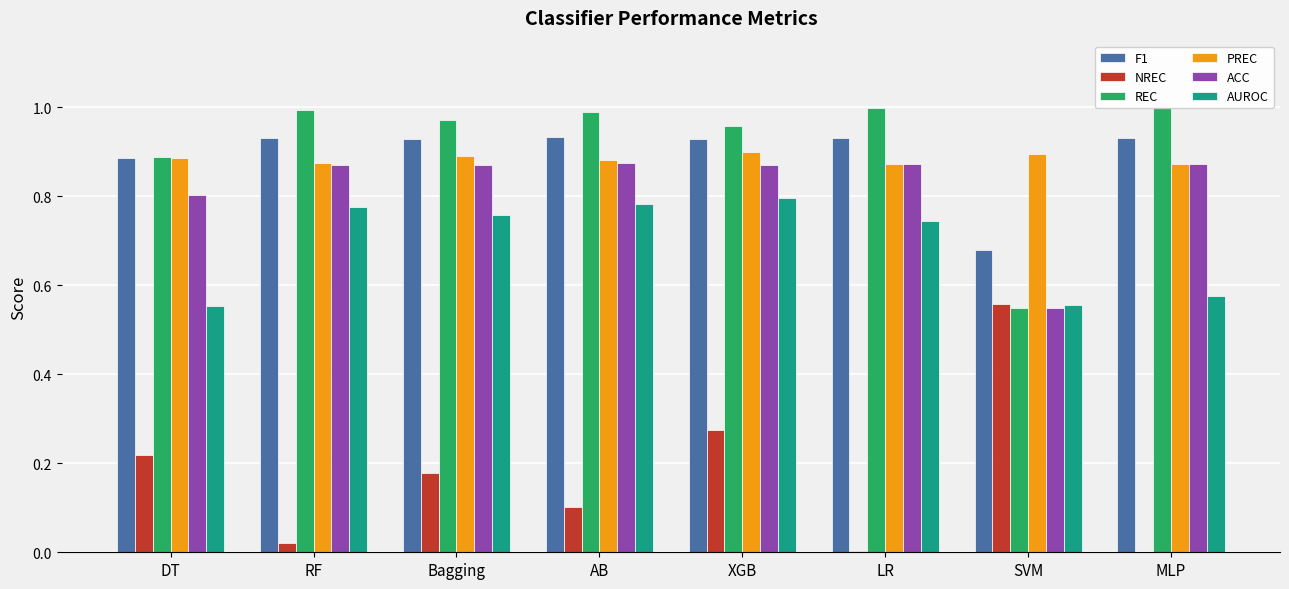

Which has a higher value, DT or XGB?

XGB